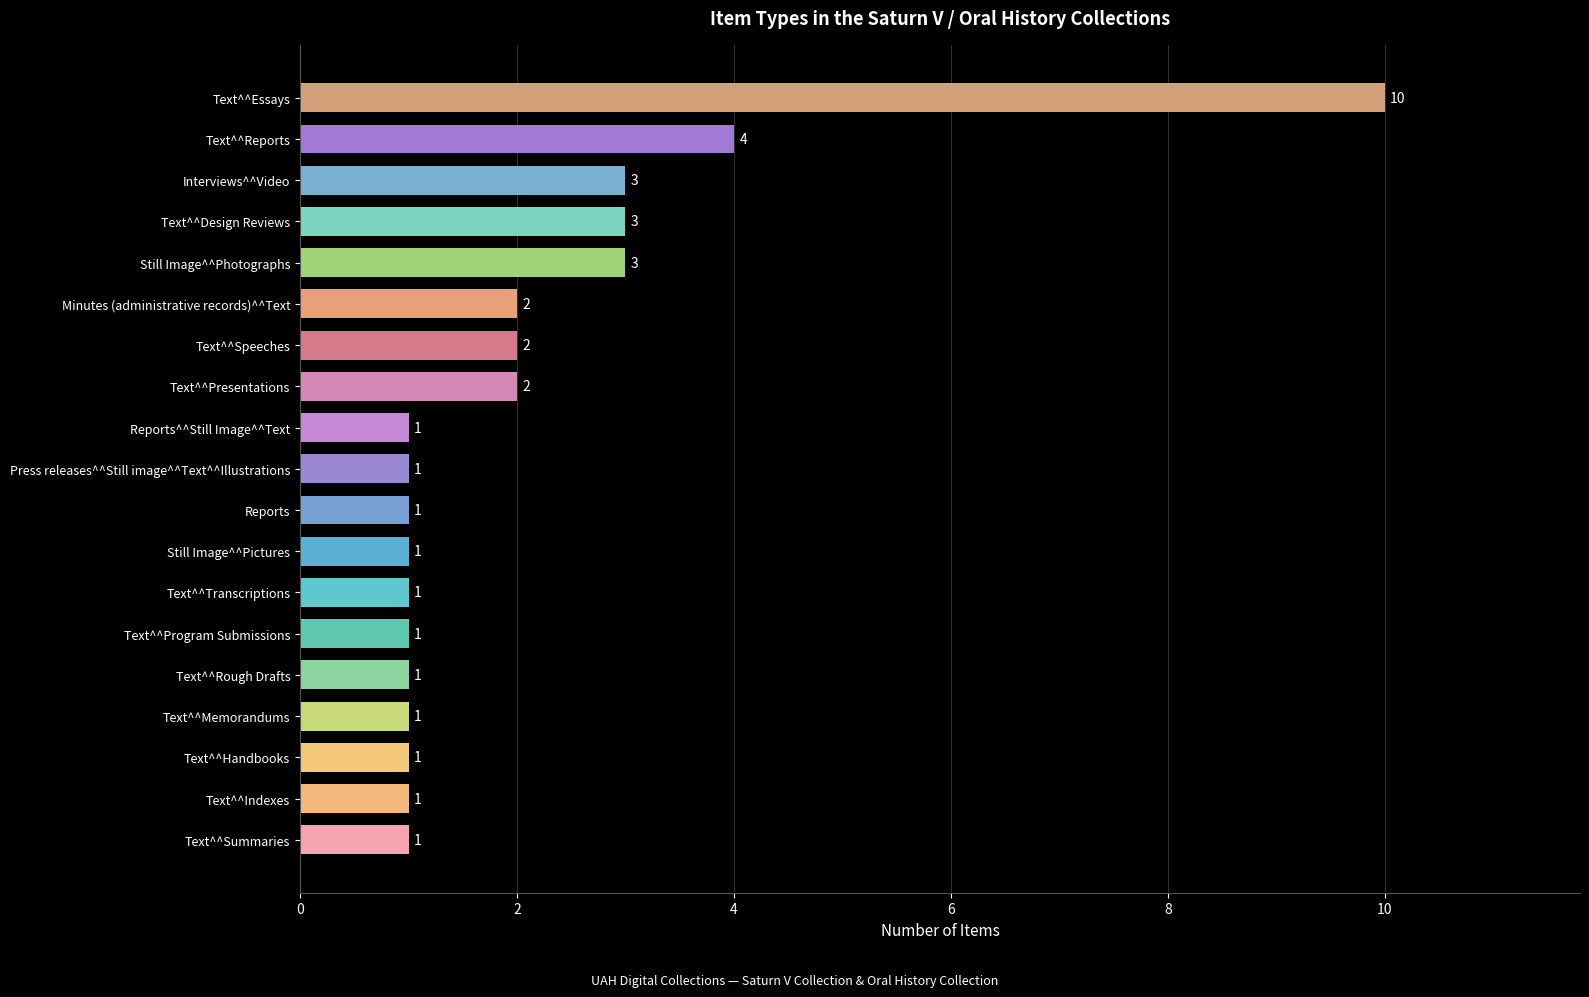

Reading bottom to top, transcribe all the data shown in this chart.

Text^^Summaries=1	Text^^Indexes=1	Text^^Handbooks=1	Text^^Memorandums=1	Text^^Rough Drafts=1	Text^^Program Submissions=1	Text^^Transcriptions=1	Still Image^^Pictures=1	Reports=1	Press releases^^Still image^^Text^^Illustrations=1	Reports^^Still Image^^Text=1	Text^^Presentations=2	Text^^Speeches=2	Minutes (administrative records)^^Text=2	Still Image^^Photographs=3	Text^^Design Reviews=3	Interviews^^Video=3	Text^^Reports=4	Text^^Essays=10